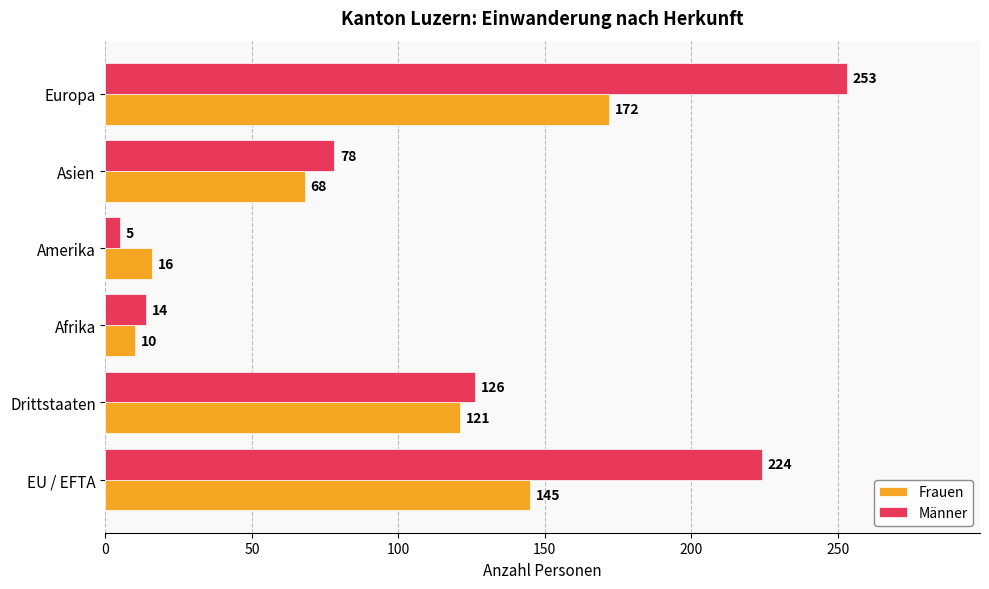

At which label does Frauen reach its peak?

Europa